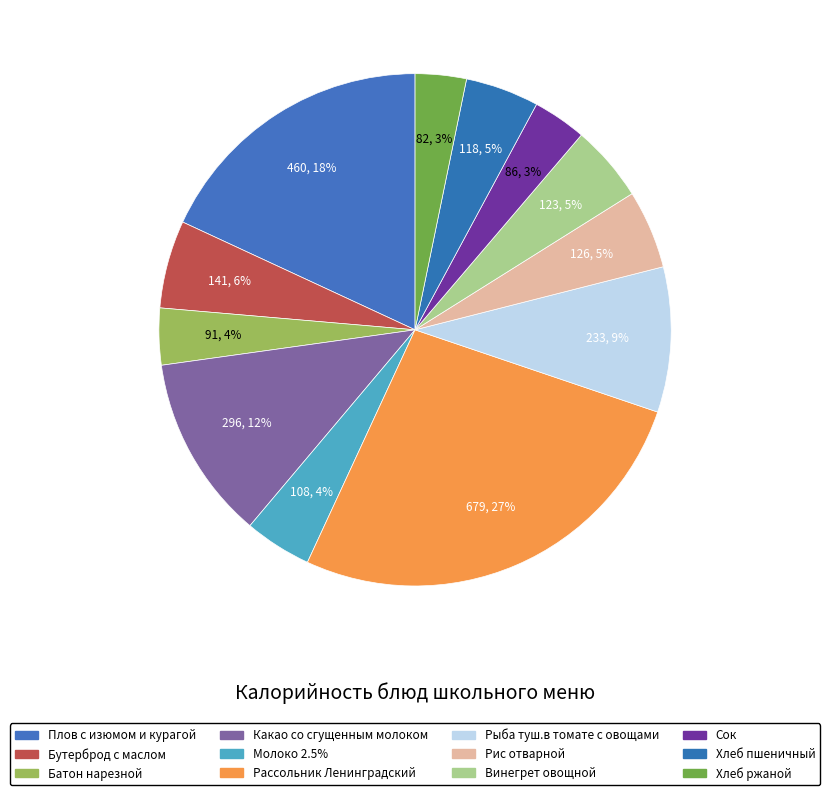

Which category has the smallest portion of the pie?

Хлеб ржаной